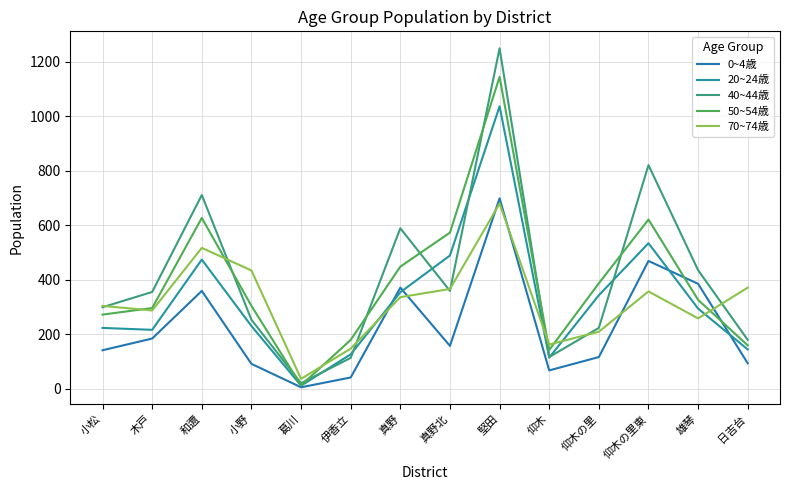

Which series ends up on top after the final intersection of 70~74歳 and 0~4歳?

70~74歳